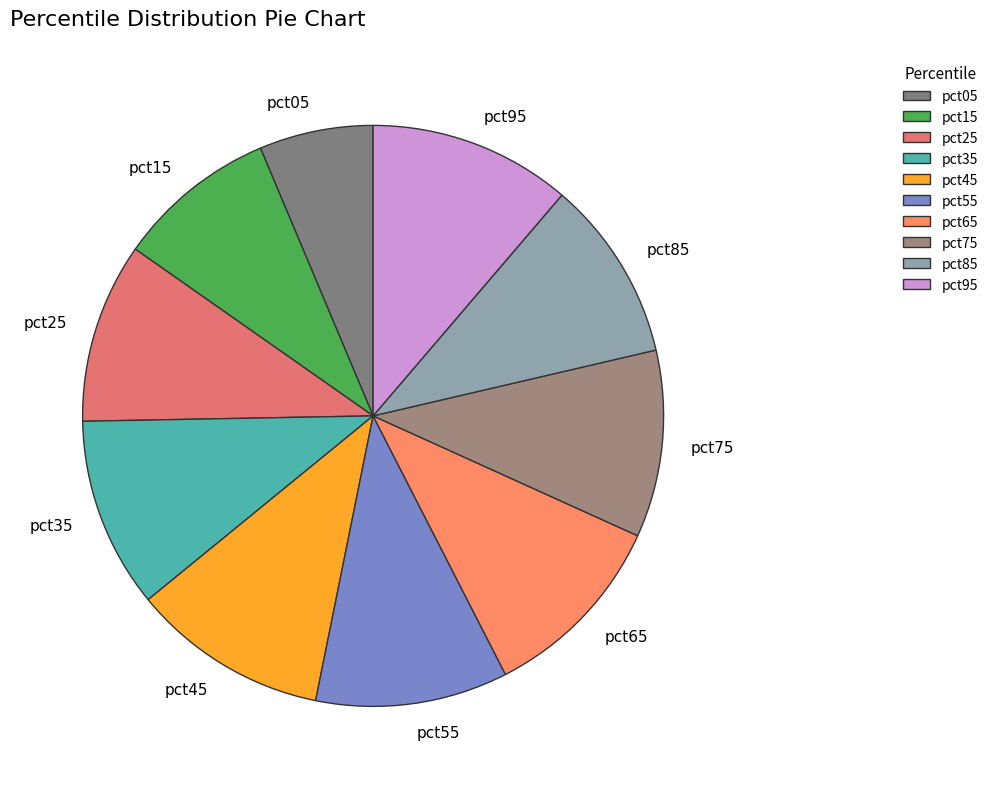

Count the number of slices in the pie.

10